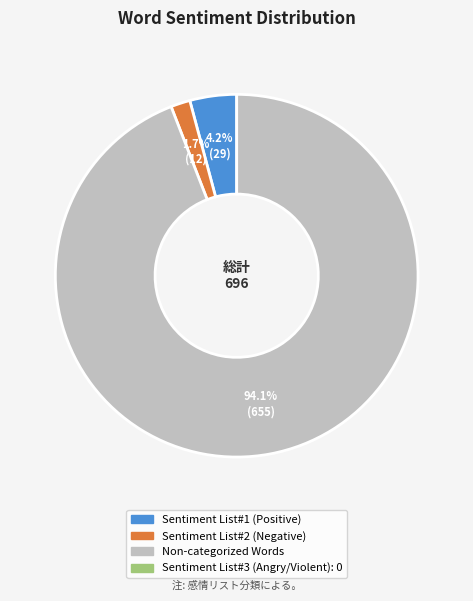

Is there a majority slice in this chart?

Yes